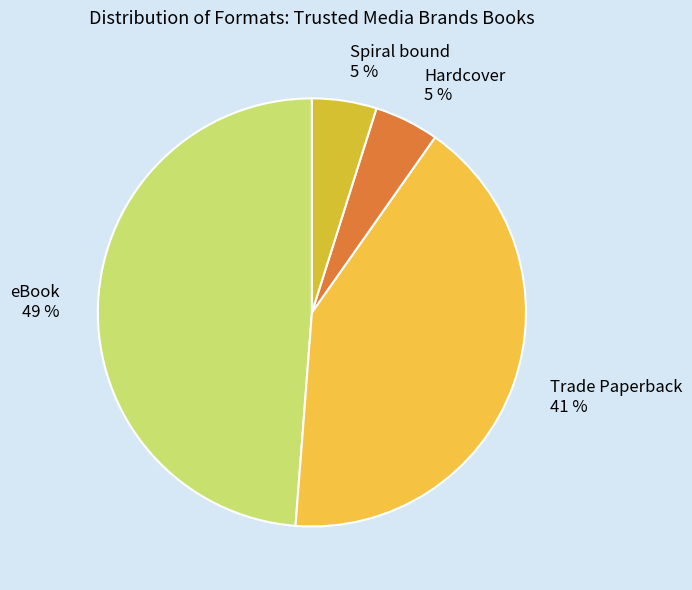

To the nearest percent, what is the combined percentage of Trade Paperback 41 % and Spiral bound 5 %?

46%